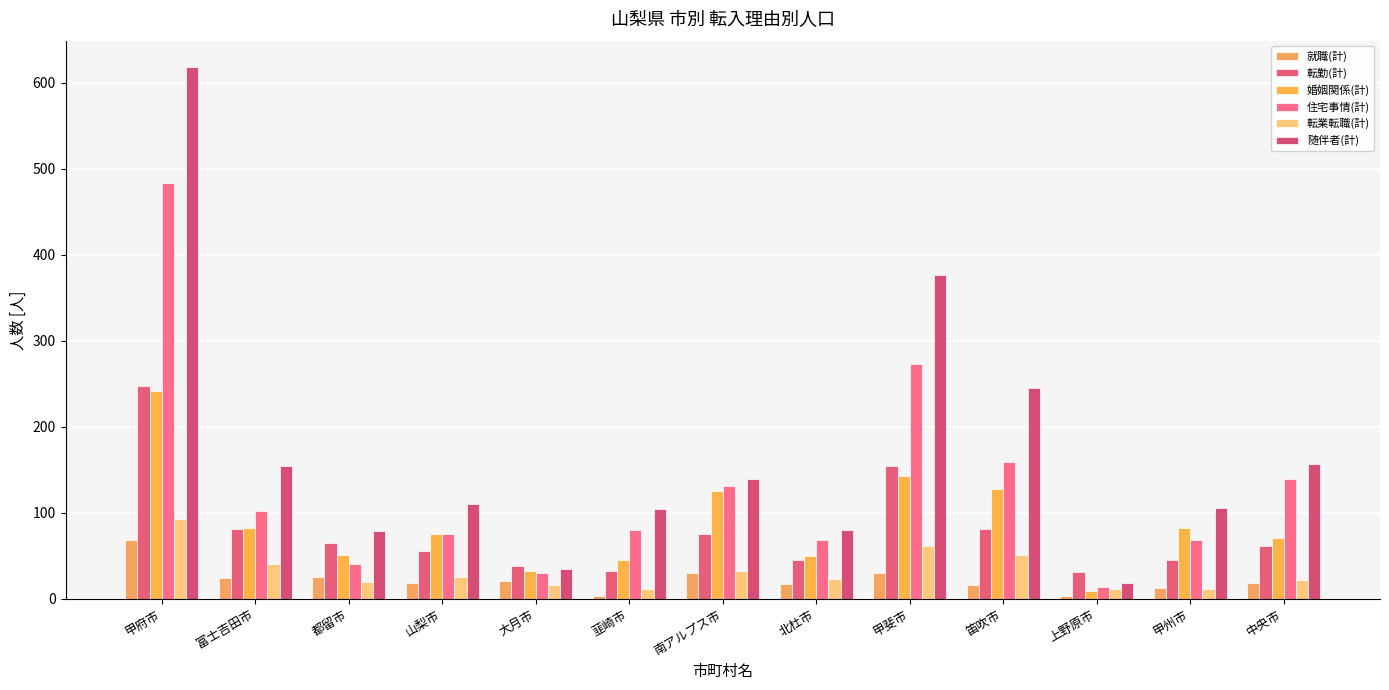

The value of 転勤(計) at 南アルプス市 is 105. True or false?

False